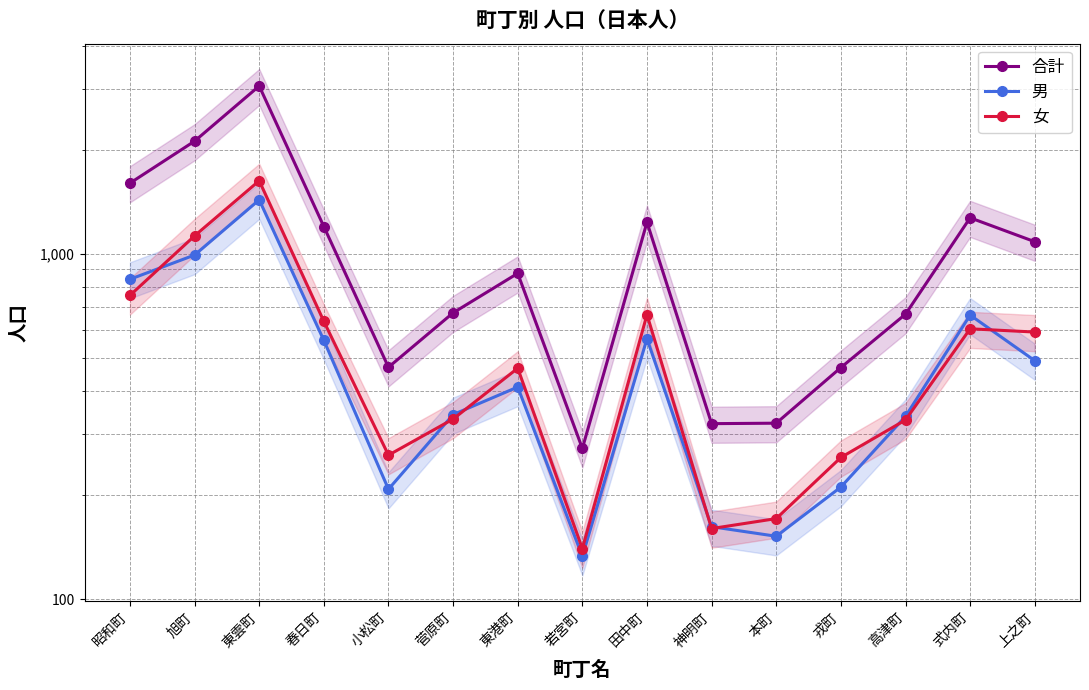

Is this an area chart (filled region under the line)?

No